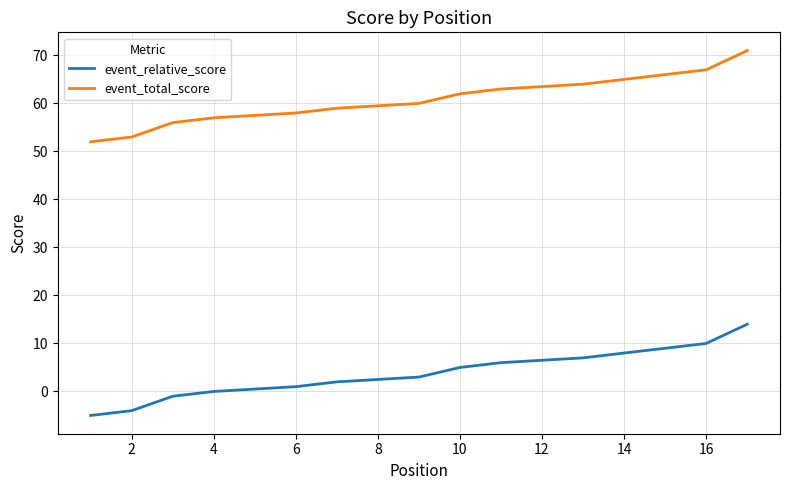

Which series has the widest spread of values?

event_relative_score